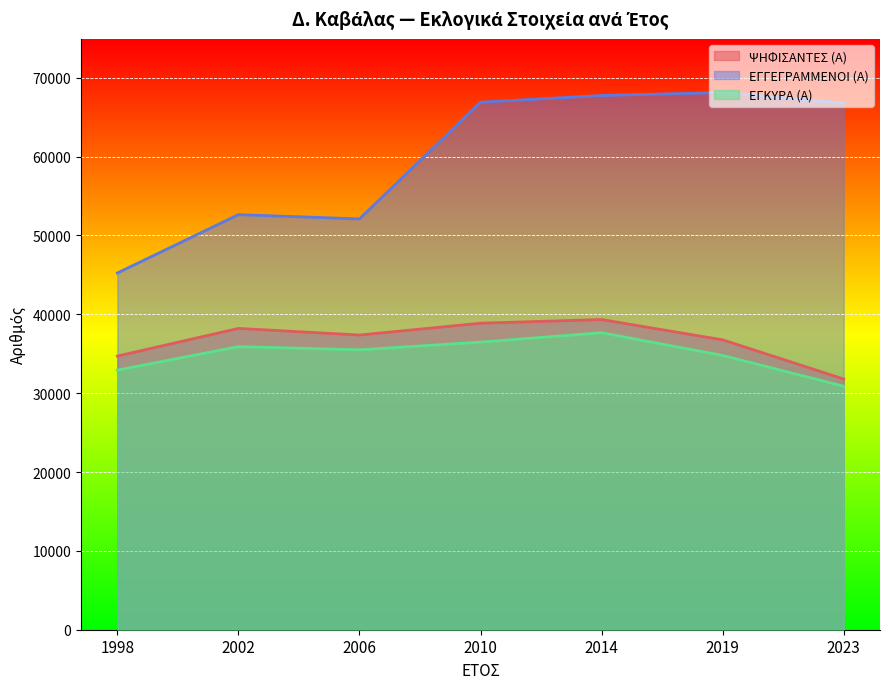

The value of ΨΗΦΙΣΑΝΤΕΣ (Α) at 2002 is 38211. True or false?

True